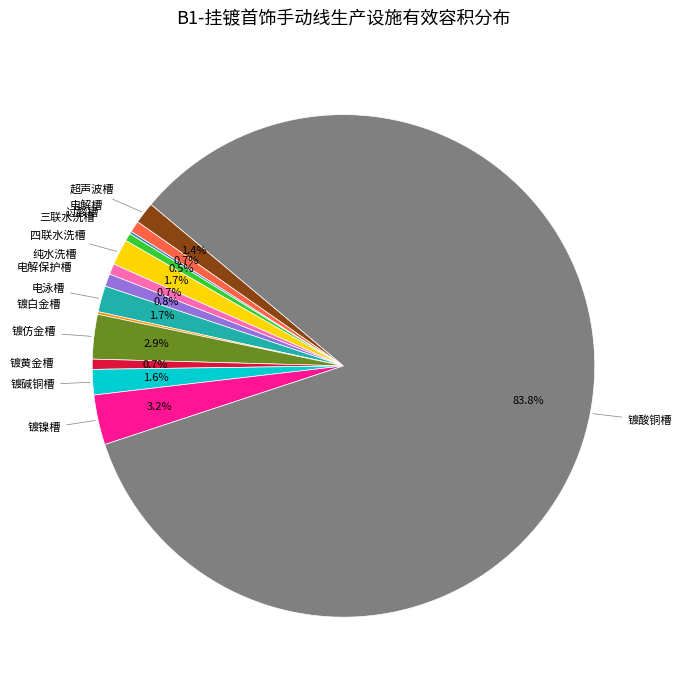

Does any single category account for the majority?

Yes